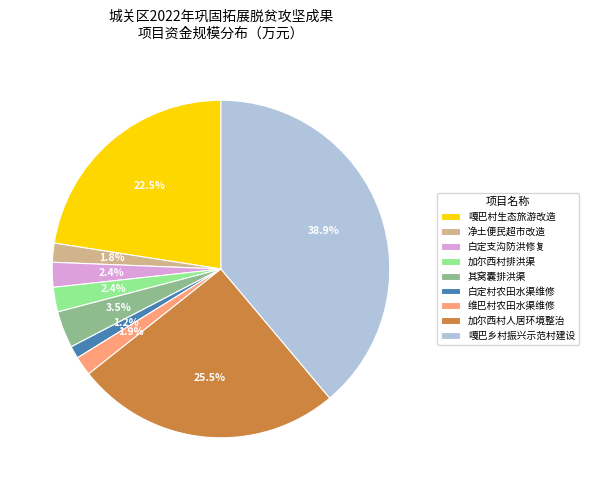

Do 白定村农田水渠维修 and 白定支沟防洪修复 together represent more than half of the pie?

No